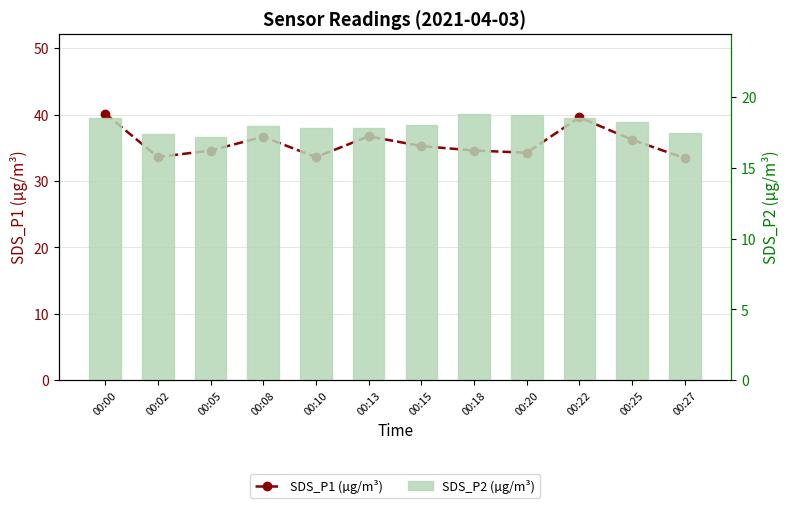

At how many categories does at least one series exceed 39?

2